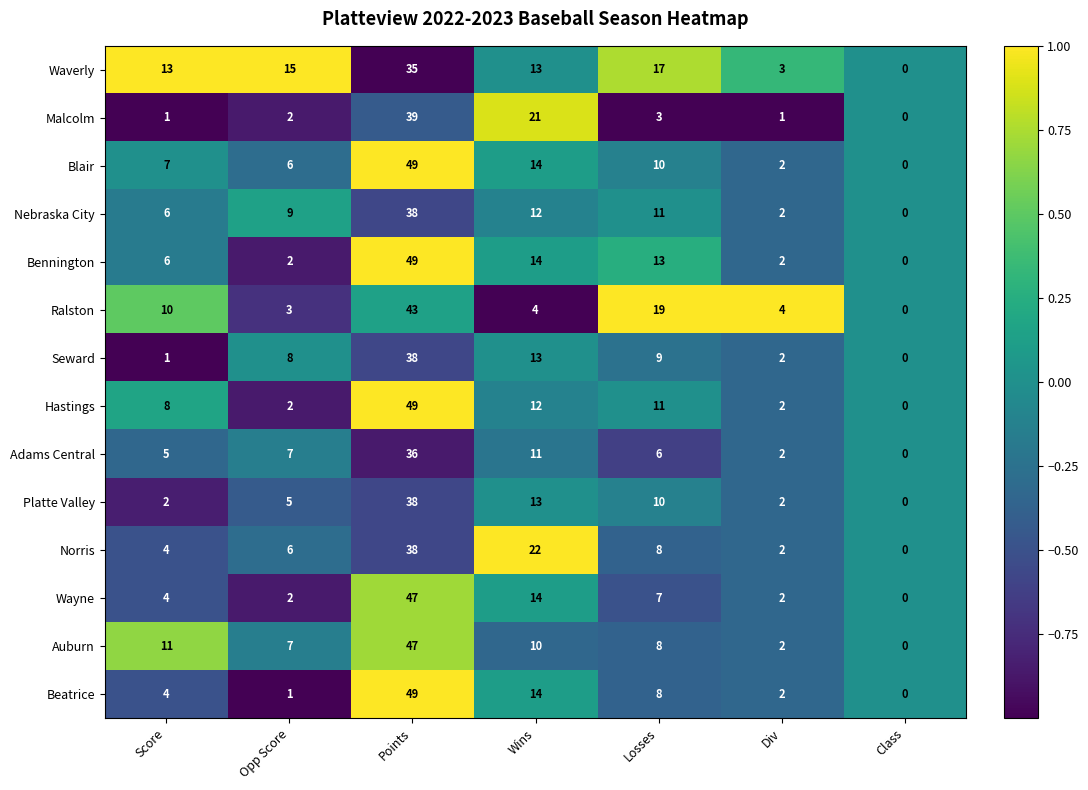

What is the total value across all series at Points?

595